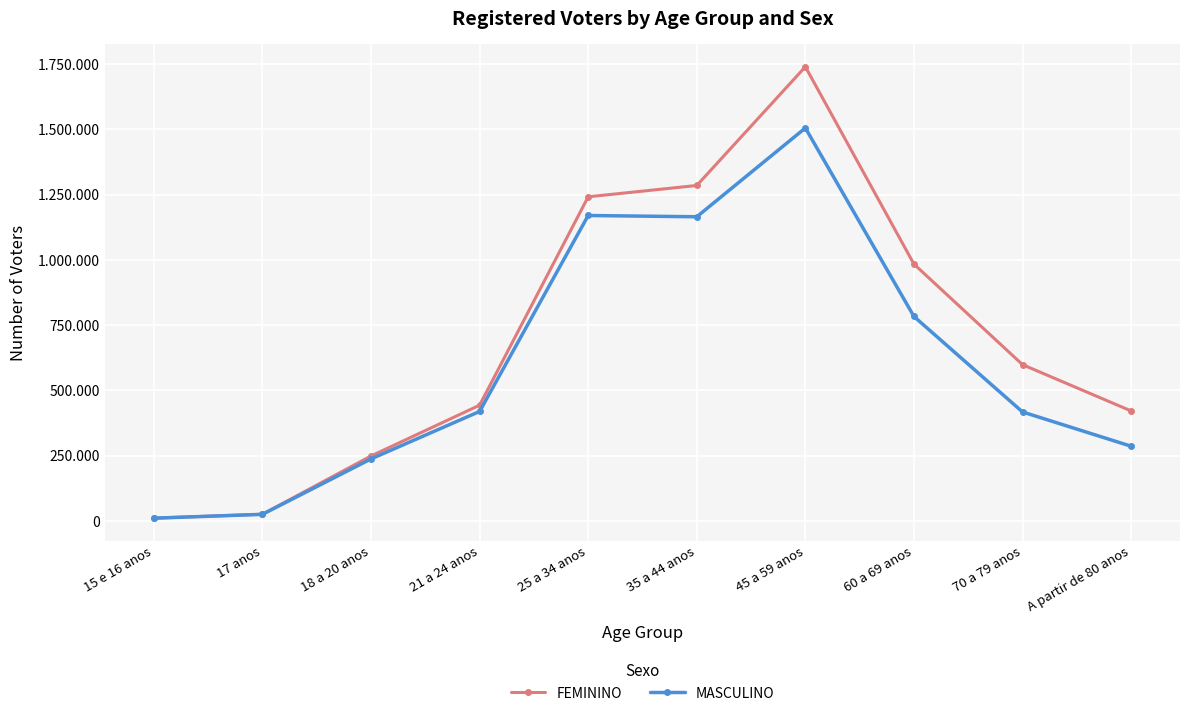

What are all the series names shown in the legend?

FEMININO, MASCULINO